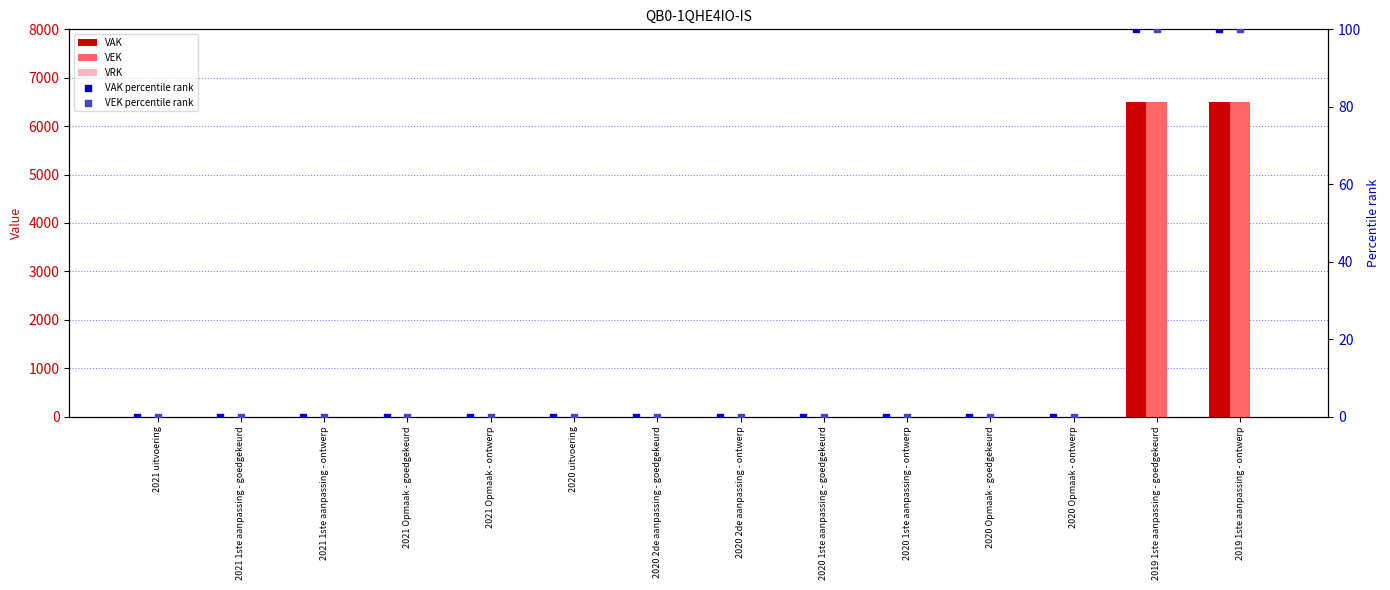

At how many categories does at least one series exceed 4785?

2